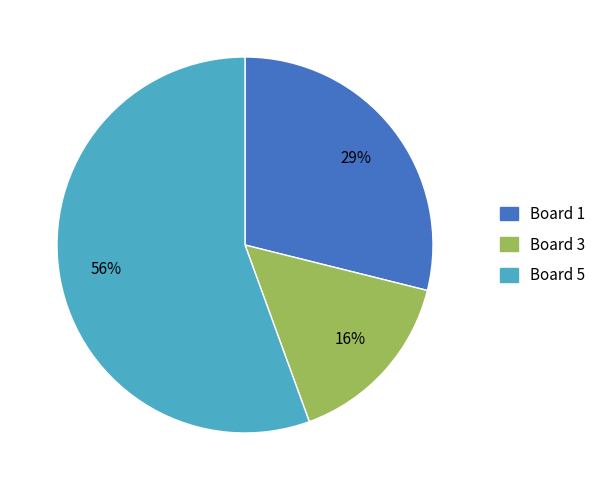

To the nearest percent, what is the difference between the largest and smallest slice percentages?

40%